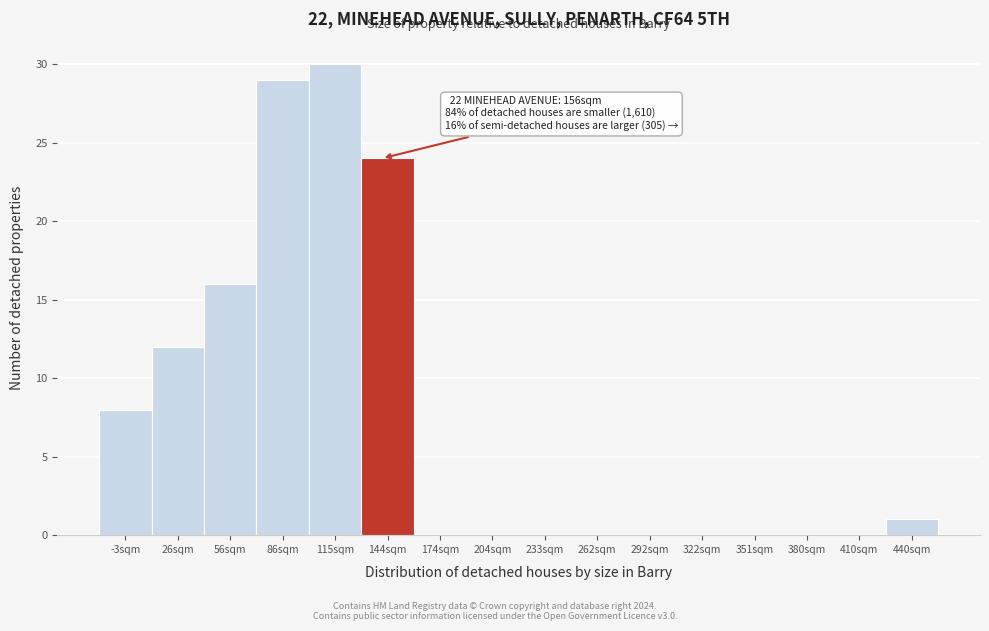

Reading left to right, transcribe all the data shown in this chart.

-3sqm=8	26sqm=12	56sqm=16	86sqm=29	115sqm=30	144sqm=24	174sqm=0	204sqm=0	233sqm=0	262sqm=0	292sqm=0	322sqm=0	351sqm=0	380sqm=0	410sqm=0	440sqm=1